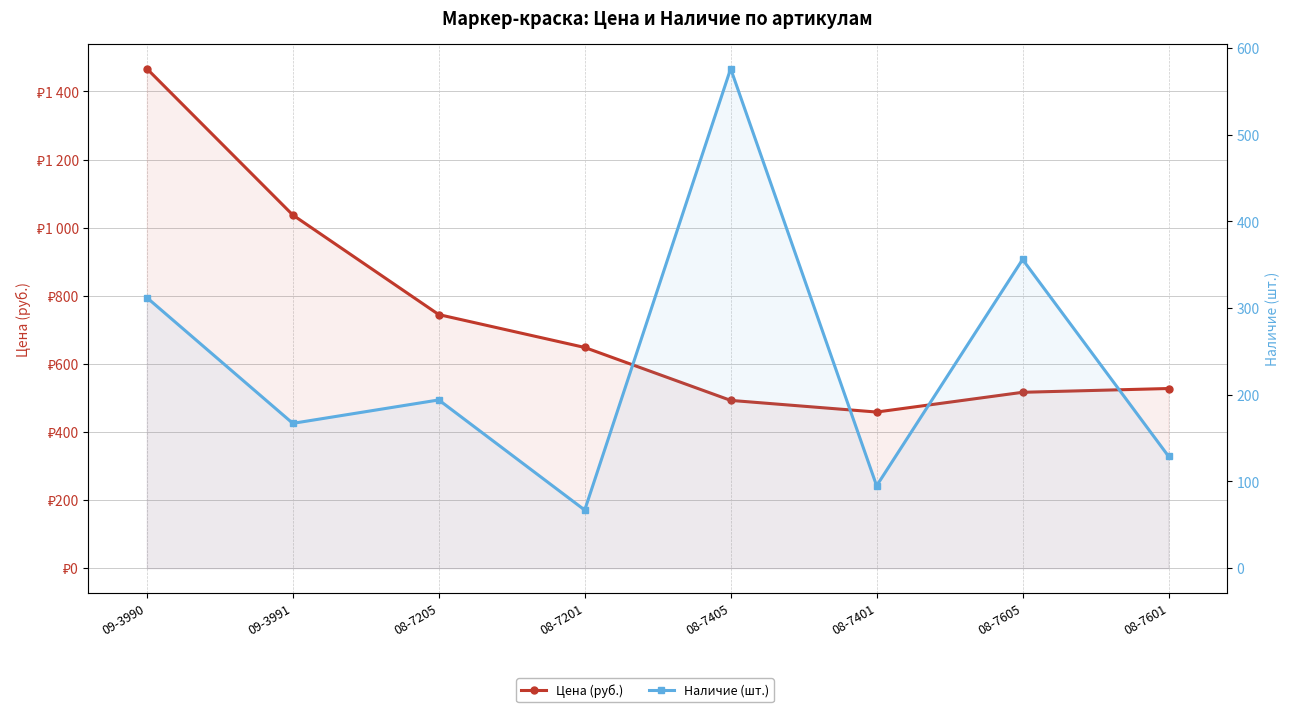

At which label is Наличие (шт.) closest to 321?

09-3990